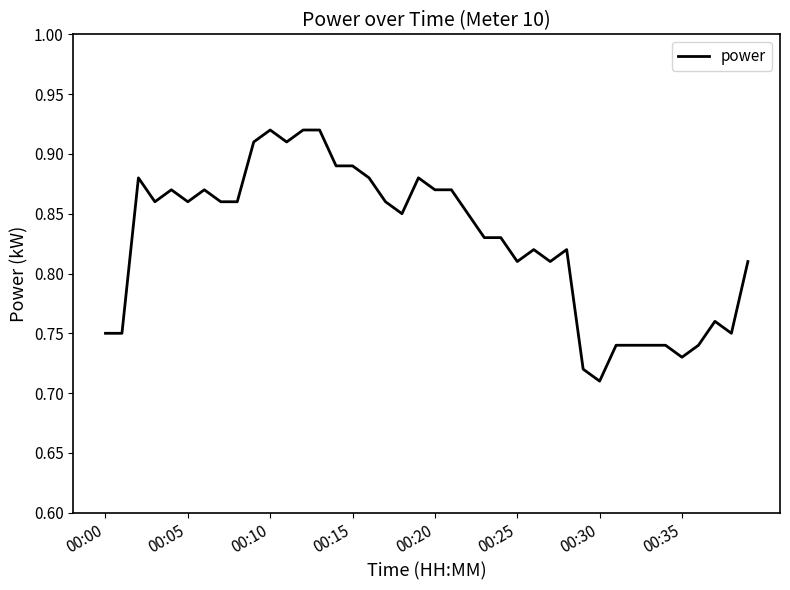

Reading left to right, extract all data points from this chart.

0.8	0.8	0.9	0.9	0.9	0.9	0.9	0.9	0.9	0.9	0.9	0.9	0.9	0.9	0.9	0.9	0.9	0.9	0.8	0.9	0.9	0.9	0.8	0.8	0.8	0.8	0.8	0.8	0.8	0.7	0.7	0.7	0.7	0.7	0.7	0.7	0.7	0.8	0.8	0.8